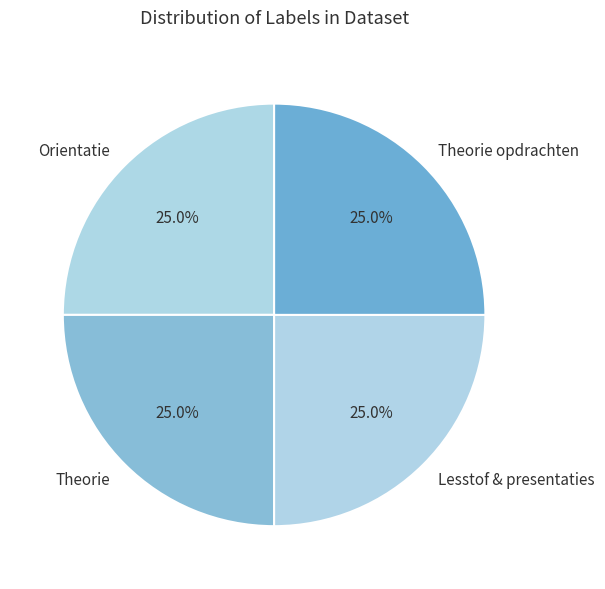

Approximately how many times larger is the value at Lesstof & presentaties compared to Theorie?

1.0